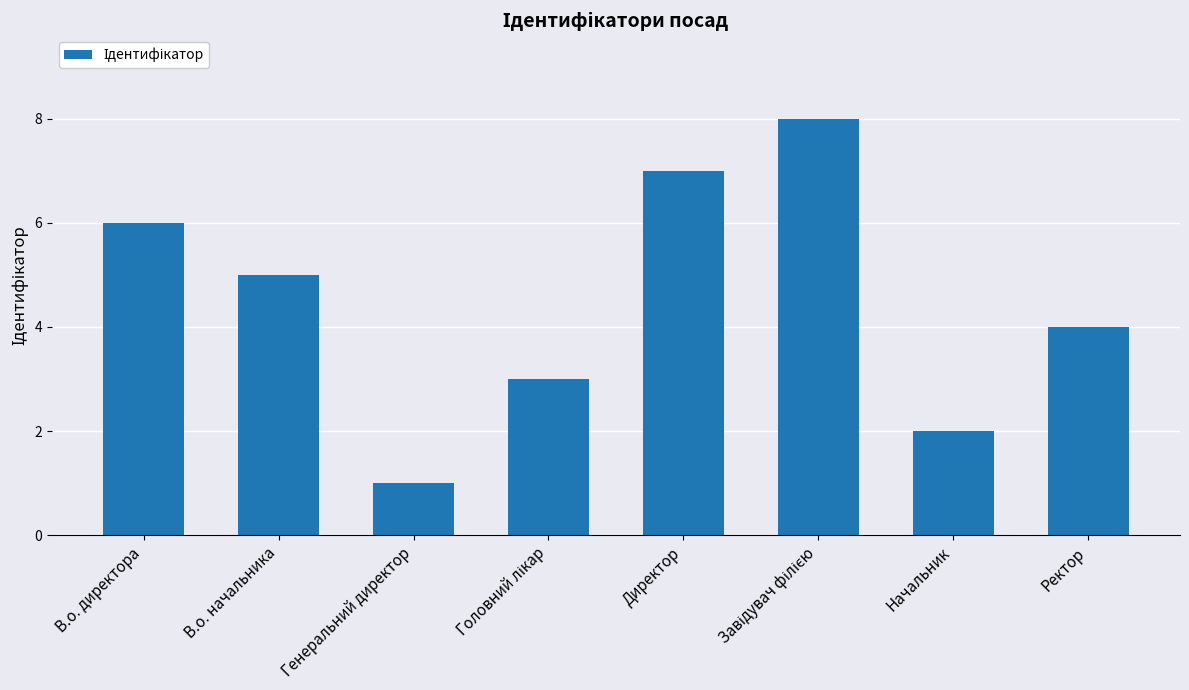

Reading right to left, extract all data points from this chart.

4	2	8	7	3	1	5	6